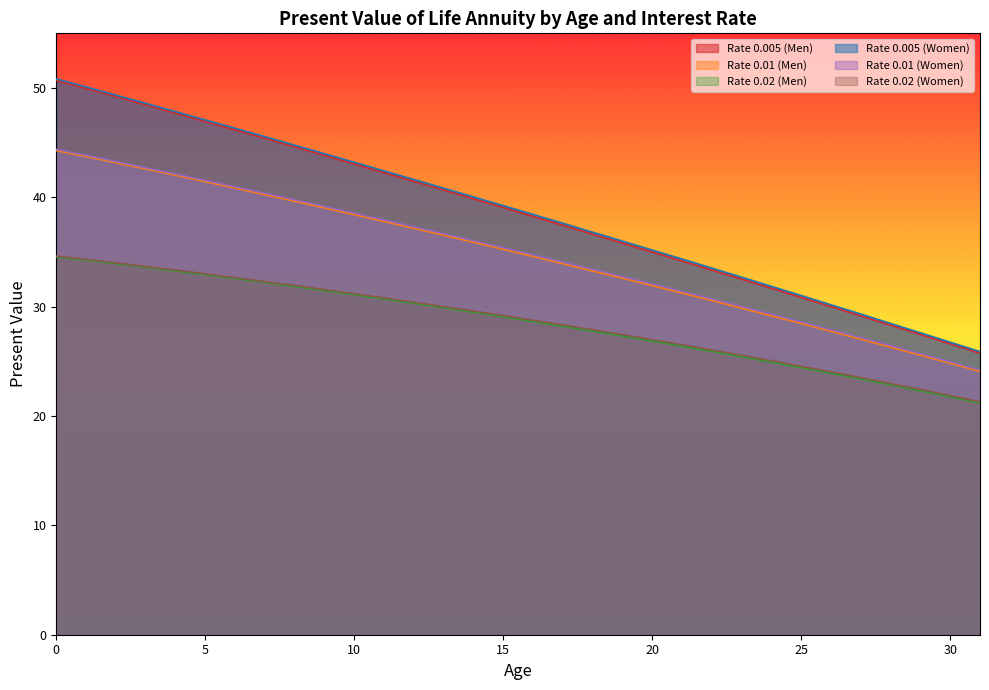

Reading right to left, transcribe all the data shown in this chart.

Rate 0.005 (Men): 25.8	26.6	27.5	28.3	29.2	30.0	30.9	31.7	32.5	33.4	34.2	35.0	35.8	36.6	37.5	38.3	39.1	39.9	40.7	41.5	42.3	43.0	43.8	44.6	45.4	46.2	46.9	47.7	48.5	49.2	50.0	50.7
Rate 0.01 (Men): 24.1	24.8	25.6	26.3	27.0	27.8	28.5	29.2	29.9	30.6	31.2	31.9	32.6	33.3	33.9	34.6	35.2	35.9	36.5	37.2	37.8	38.4	39.0	39.6	40.2	40.9	41.4	42.0	42.6	43.2	43.7	44.3
Rate 0.02 (Men): 21.2	21.8	22.3	22.9	23.4	23.9	24.4	24.9	25.4	25.9	26.4	26.9	27.3	27.8	28.2	28.6	29.1	29.5	29.9	30.3	30.7	31.1	31.5	31.9	32.2	32.6	32.9	33.3	33.6	33.9	34.3	34.6
Rate 0.005 (Women): 25.9	26.8	27.6	28.5	29.3	30.2	31.0	31.9	32.7	33.5	34.4	35.2	36.0	36.8	37.6	38.4	39.2	40.0	40.8	41.6	42.4	43.2	44.0	44.8	45.5	46.3	47.1	47.8	48.6	49.4	50.1	50.8
Rate 0.01 (Women): 24.2	25.0	25.7	26.4	27.2	27.9	28.6	29.3	30.0	30.7	31.4	32.1	32.8	33.4	34.1	34.8	35.4	36.0	36.7	37.3	37.9	38.6	39.2	39.8	40.4	41.0	41.6	42.1	42.7	43.3	43.9	44.4
Rate 0.02 (Women): 21.3	21.9	22.4	23.0	23.5	24.0	24.6	25.1	25.6	26.0	26.5	27.0	27.4	27.9	28.3	28.8	29.2	29.6	30.0	30.4	30.8	31.2	31.6	31.9	32.3	32.7	33.0	33.4	33.7	34.0	34.3	34.6